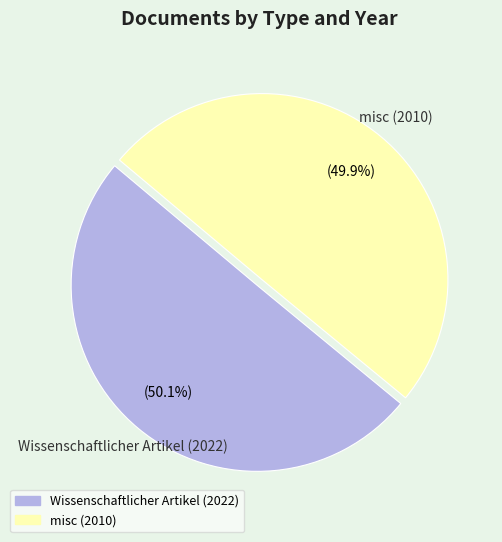

Do Wissenschaftlicher Artikel (2022) and misc (2010) together represent more than half of the pie?

Yes